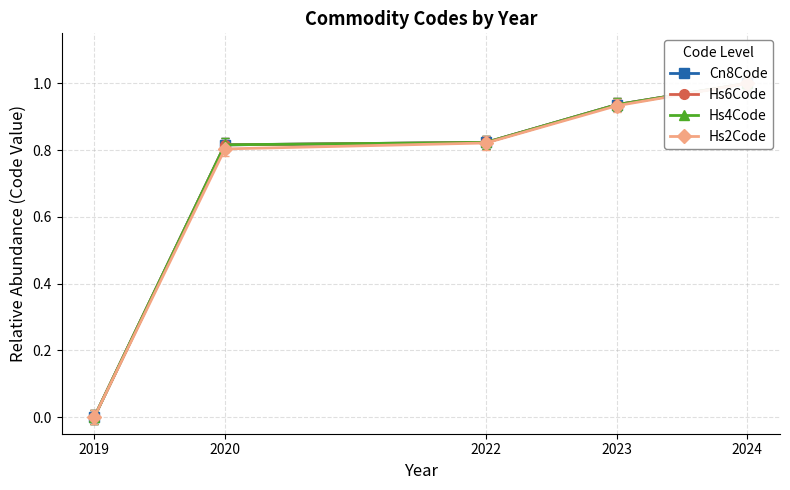

How many lines are shown in the chart?

4